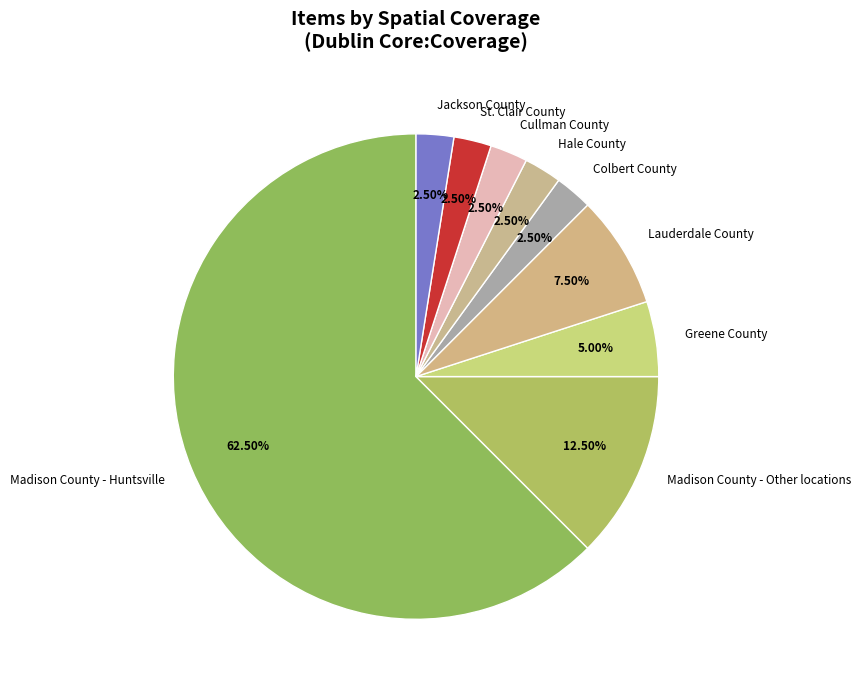

Which slice is the largest?

Madison County - Huntsville